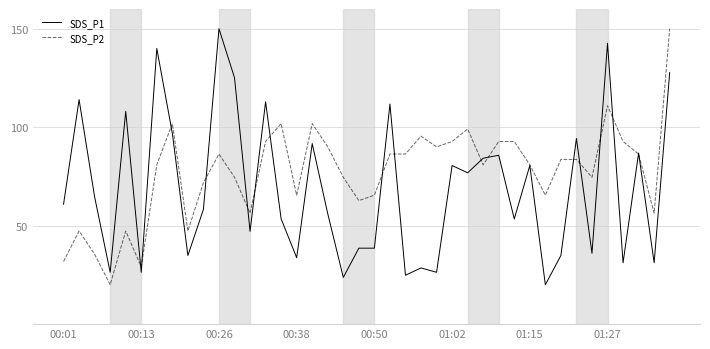

Rank the series by their average value, from lowest to highest.

SDS_P1, SDS_P2